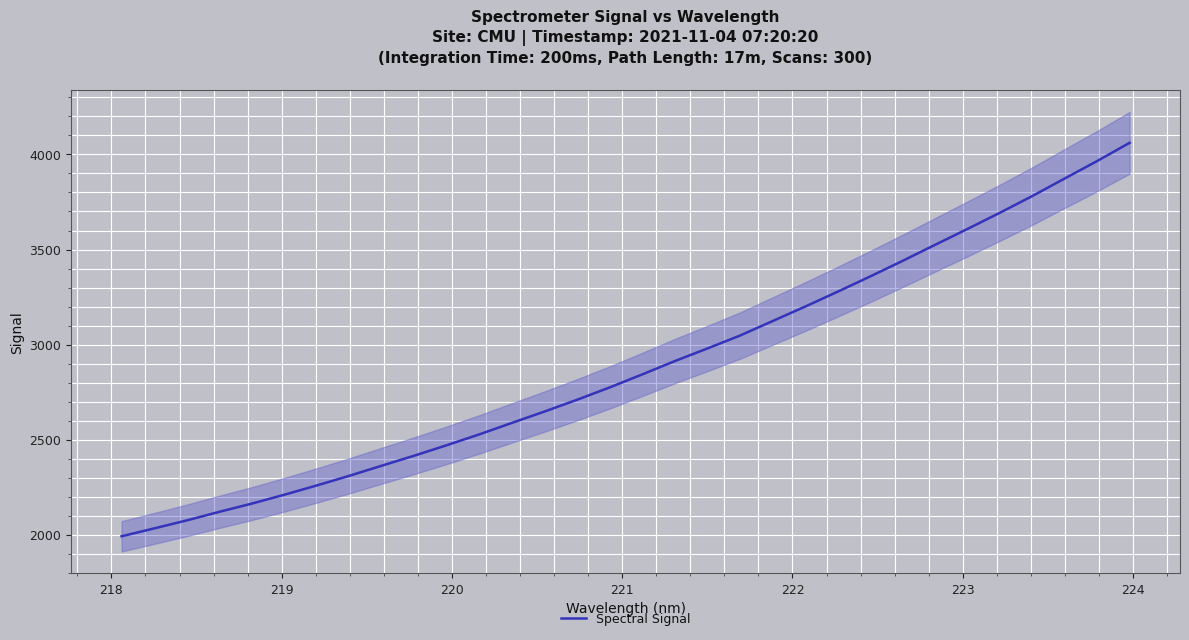

How many data points are less than 2842?

16